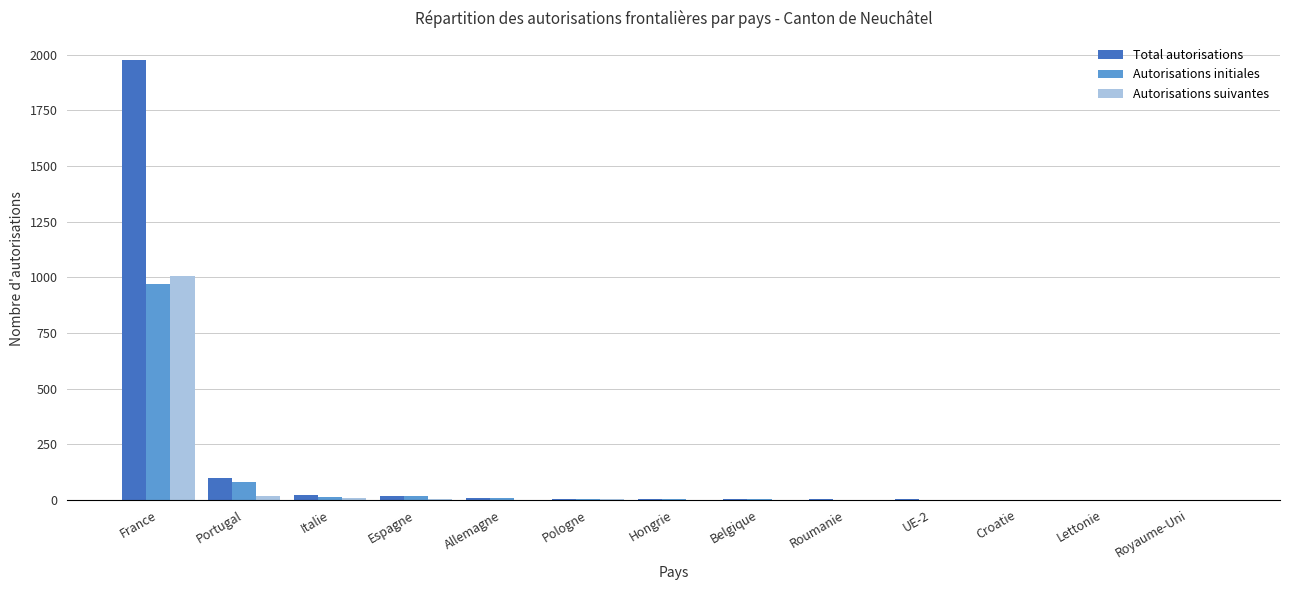

How many categories are shown in the chart?

13